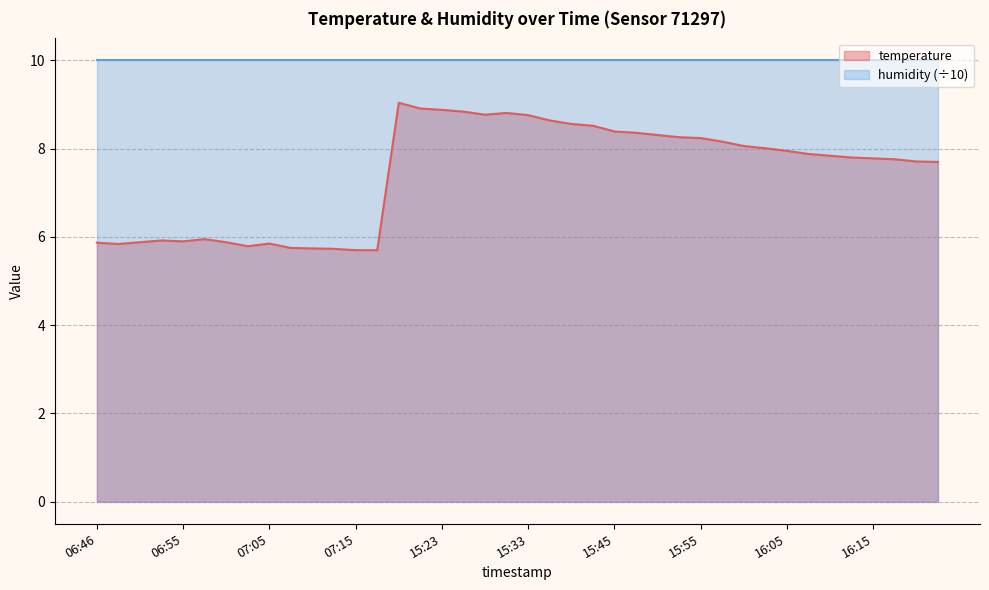

What position from the right is 15:50?

14